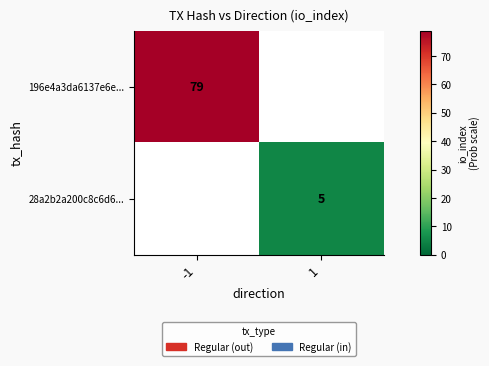

Count the number of data series in this chart.

2